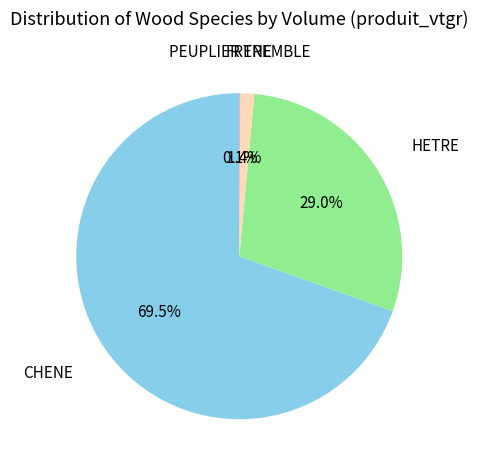

Between FRENE and CHENE, which is larger?

CHENE